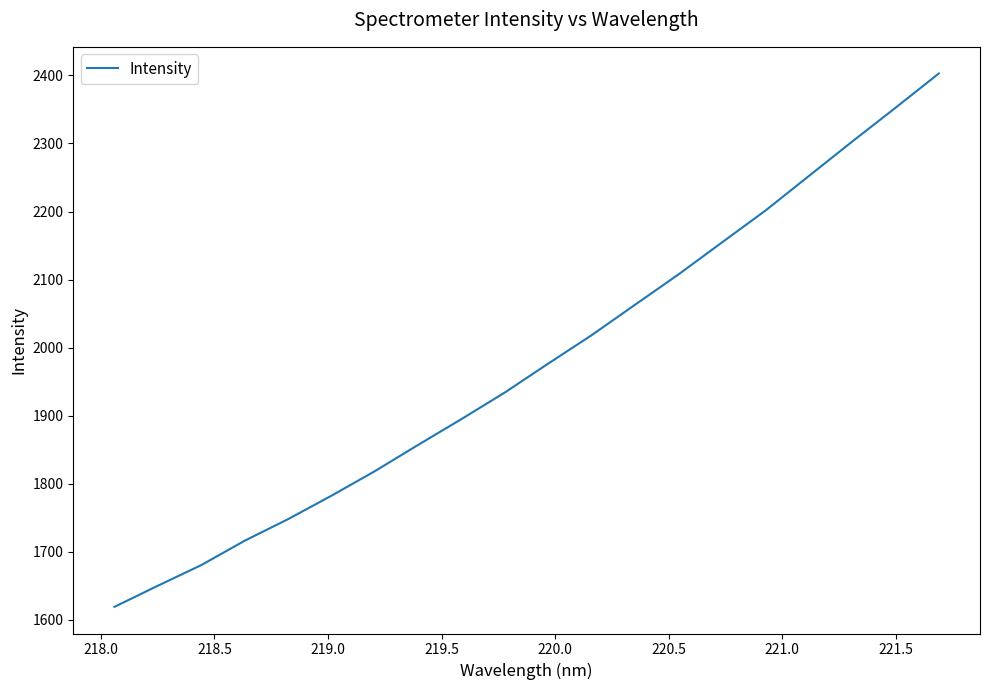

What is the greatest value displayed?

2402.9